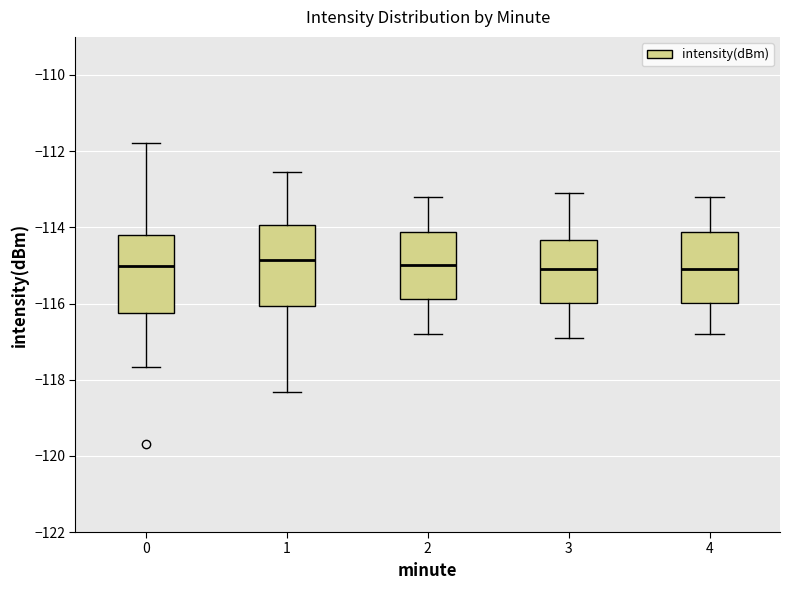

Where does the lower whisker of the box at x = 2 end on the y-axis? The values are not printed on the chart, so give them approximately, as read against the axis.

-116.8